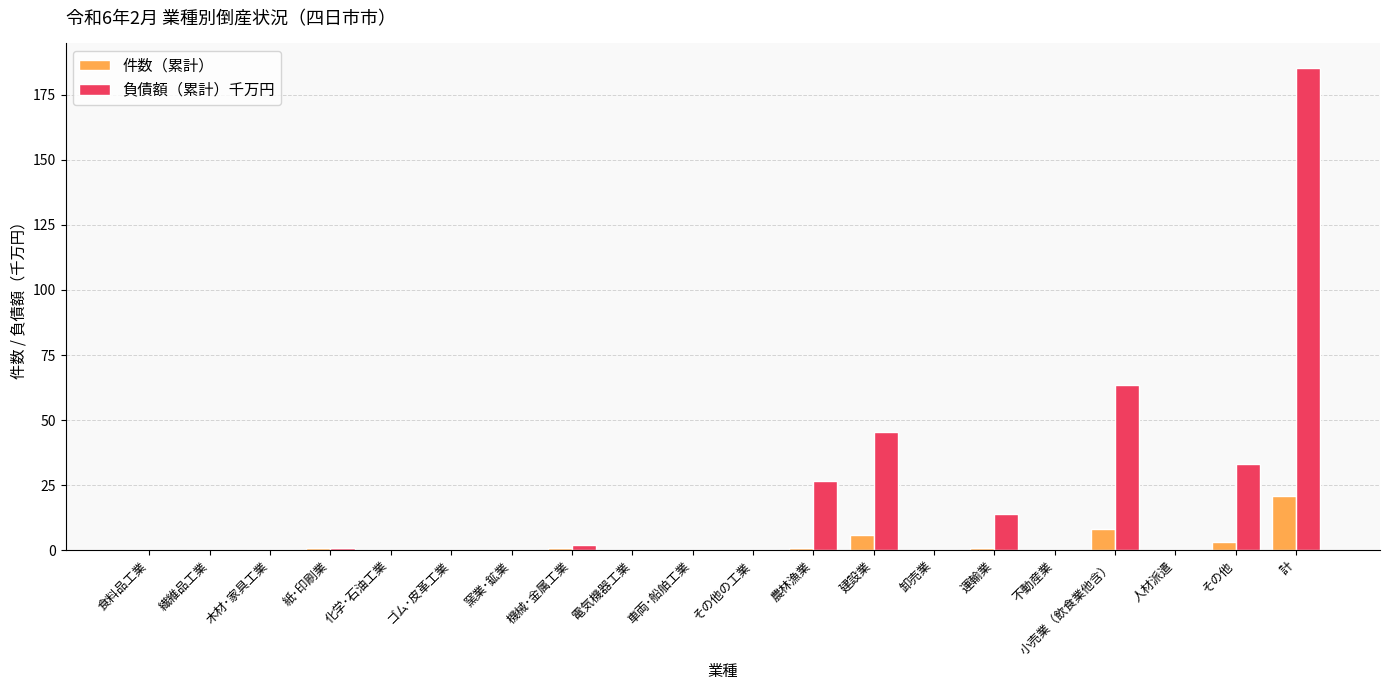

Reading left to right, list all the values displayed in this chart.

件数（累計）: 食料品工業=0.0	繊維品工業=0.0	木材･家具工業=0.0	紙･印刷業=1.0	化学･石油工業=0.0	ゴム･皮革工業=0.0	窯業･鉱業=0.0	機械･金属工業=1.0	電気機器工業=0.0	車両･船舶工業=0.0	その他の工業=0.0	農林漁業=1.0	建設業=6.0	卸売業=0.0	運輸業=1.0	不動産業=0.0	小売業（飲食業他含）=8.0	人材派遣=0.0	その他=3.0	計=21.0
負債額（累計）千万円: 食料品工業=0.0	繊維品工業=0.0	木材･家具工業=0.0	紙･印刷業=1.0	化学･石油工業=0.0	ゴム･皮革工業=0.0	窯業･鉱業=0.0	機械･金属工業=1.9	電気機器工業=0.0	車両･船舶工業=0.0	その他の工業=0.0	農林漁業=26.4	建設業=45.4	卸売業=0.0	運輸業=14.0	不動産業=0.0	小売業（飲食業他含）=63.5	人材派遣=0.0	その他=33.3	計=185.5